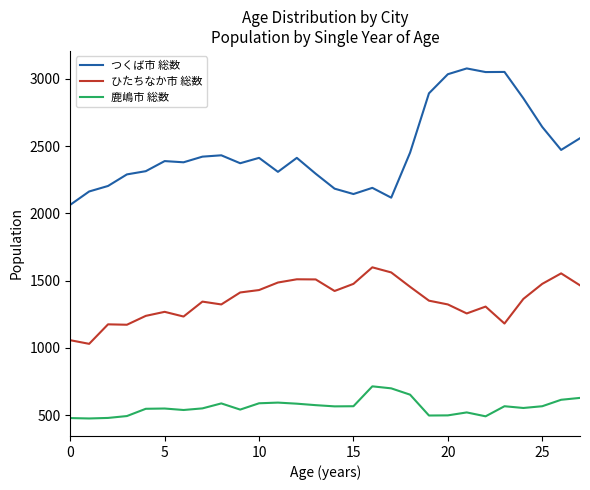

What is the difference between the maximum and minimum values in the つくば市 総数 series?

1014